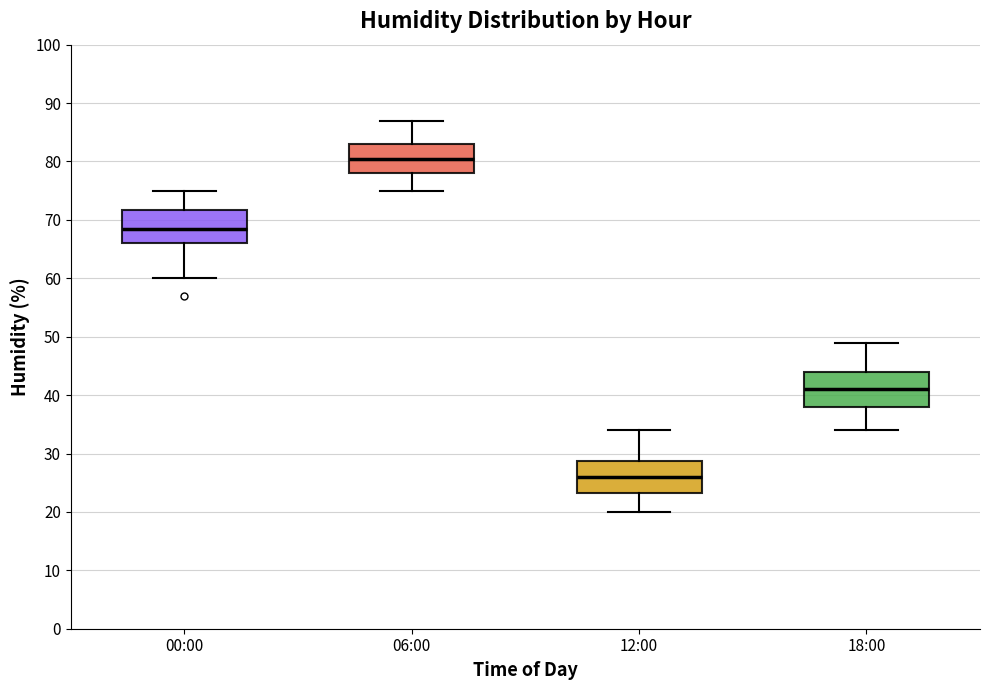

Which box has the highest median line?

06:00